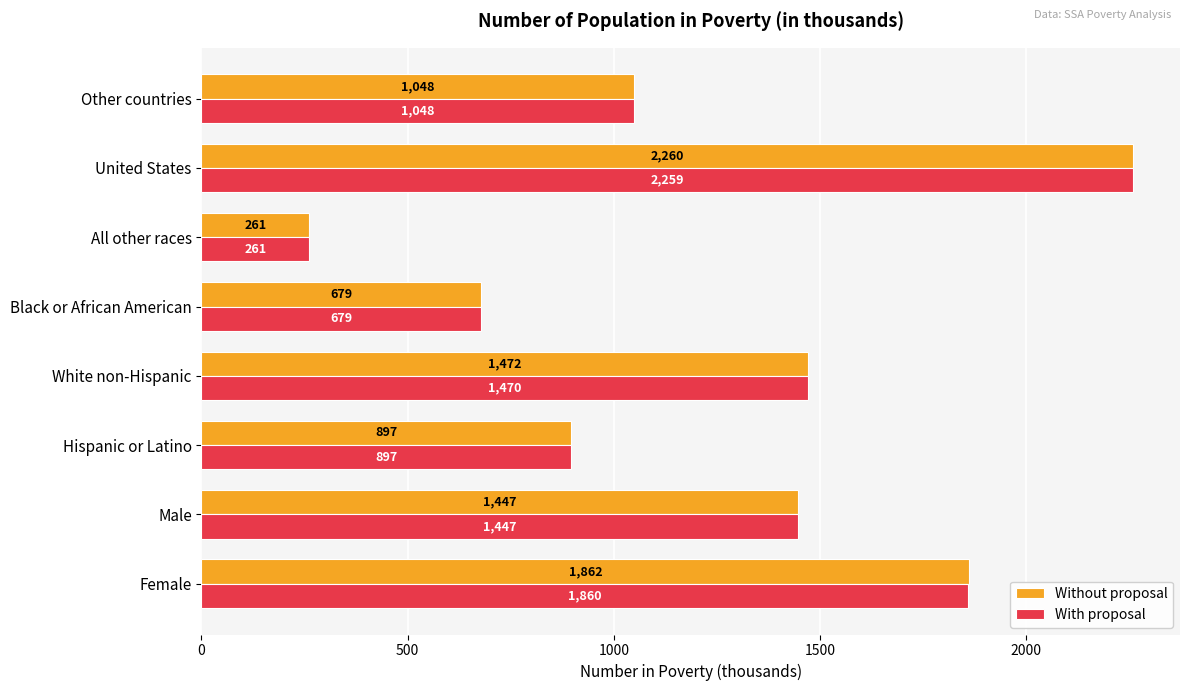

What is the total value across all series at Hispanic or Latino?

1794